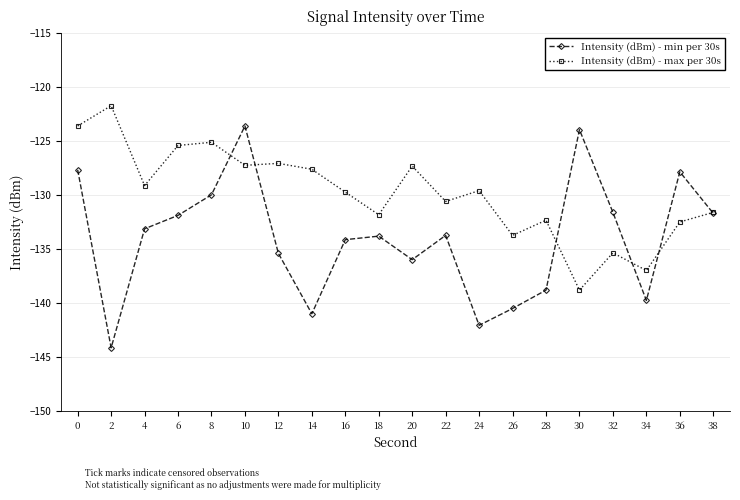

What value does the Intensity (dBm) - max per 30s series have at 34?

-137.0